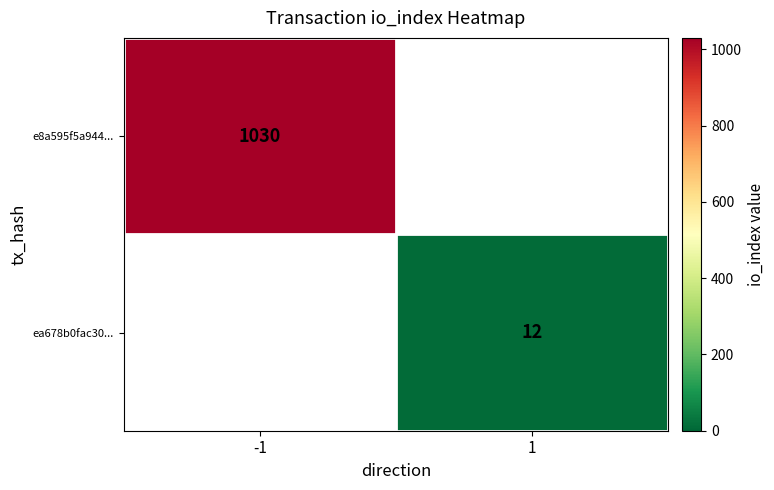

True or false: e8a595f5a944... has a value of 1030 at -1.

True